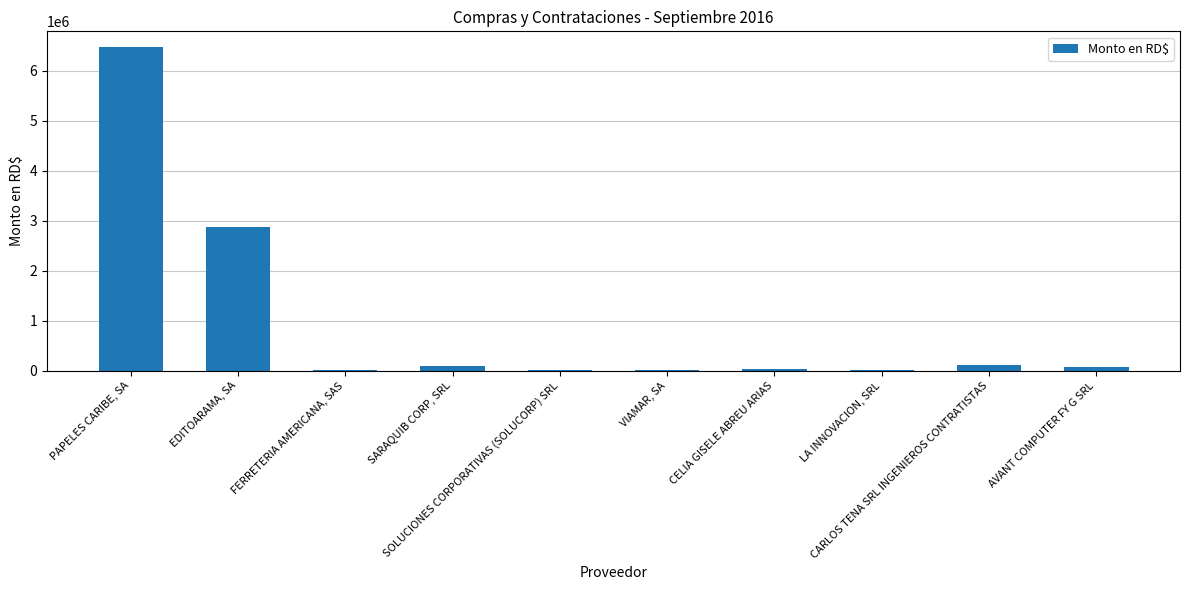

At which label is the value closest to 3239595?

EDITOARAMA, SA